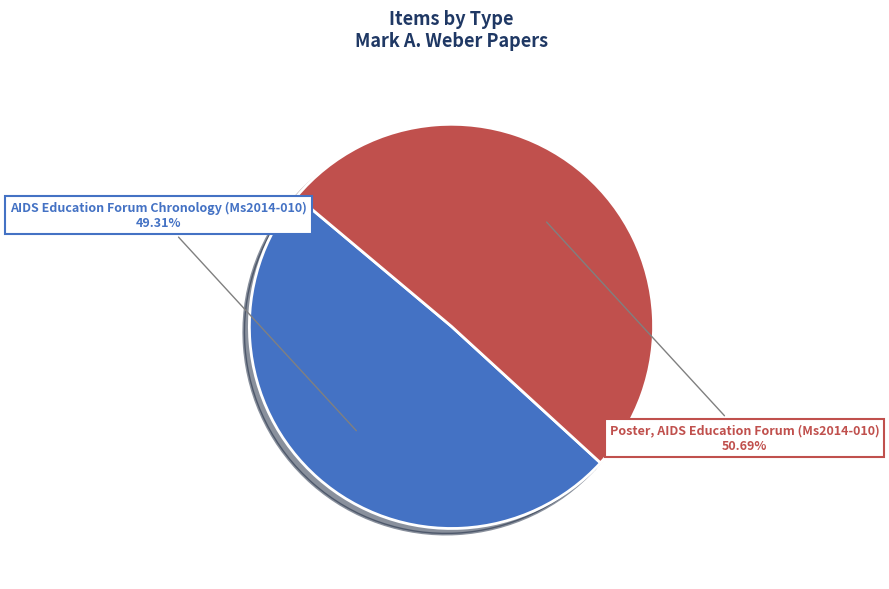

Is there a majority slice in this chart?

Yes